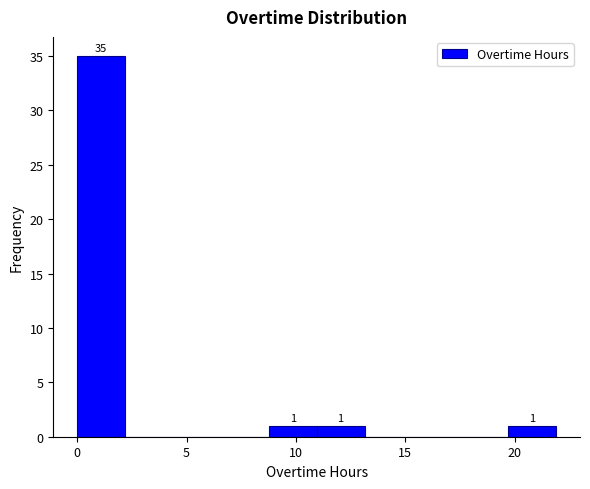

Over which range of the x-axis is the bar tallest?

0.0 to 2.0